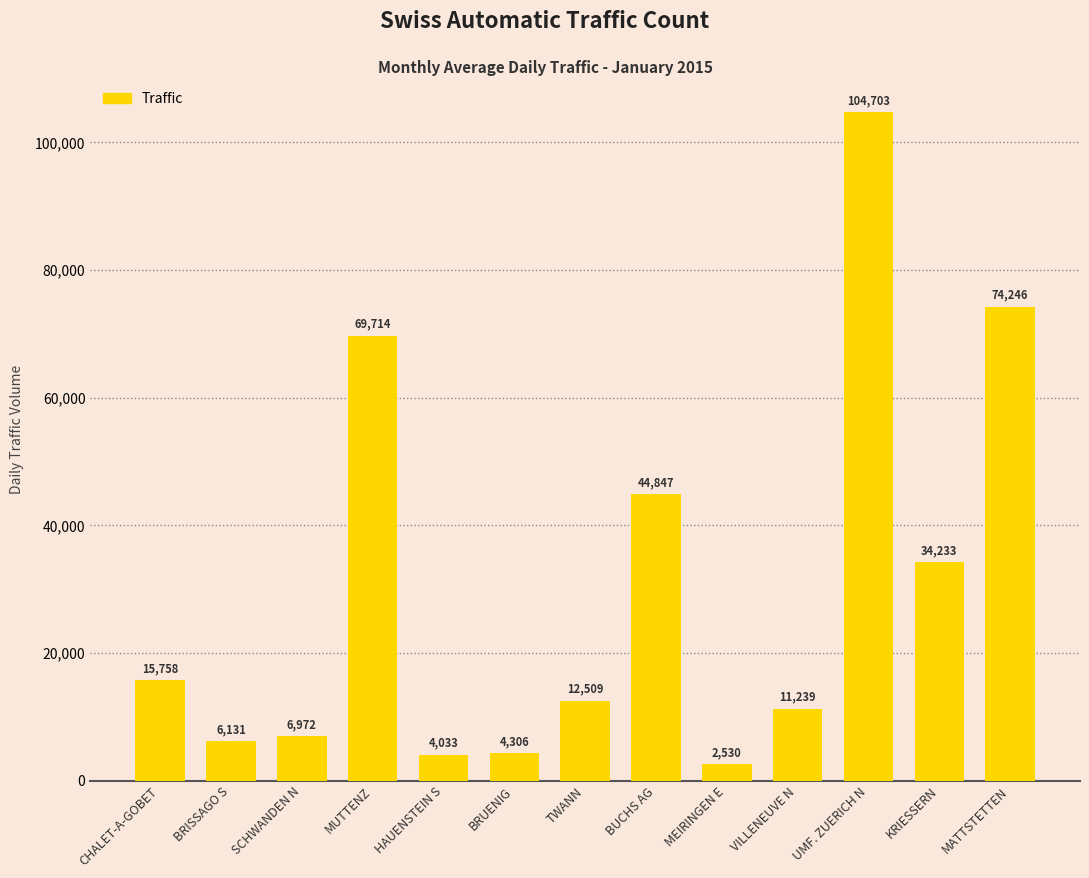

Rank the categories by value from highest to lowest.

UMF. ZUERICH N, MATTSTETTEN, MUTTENZ, BUCHS AG, KRIESSERN, CHALET-A-GOBET, TWANN, VILLENEUVE N, SCHWANDEN N, BRISSAGO S, BRUENIG, HAUENSTEIN S, MEIRINGEN E